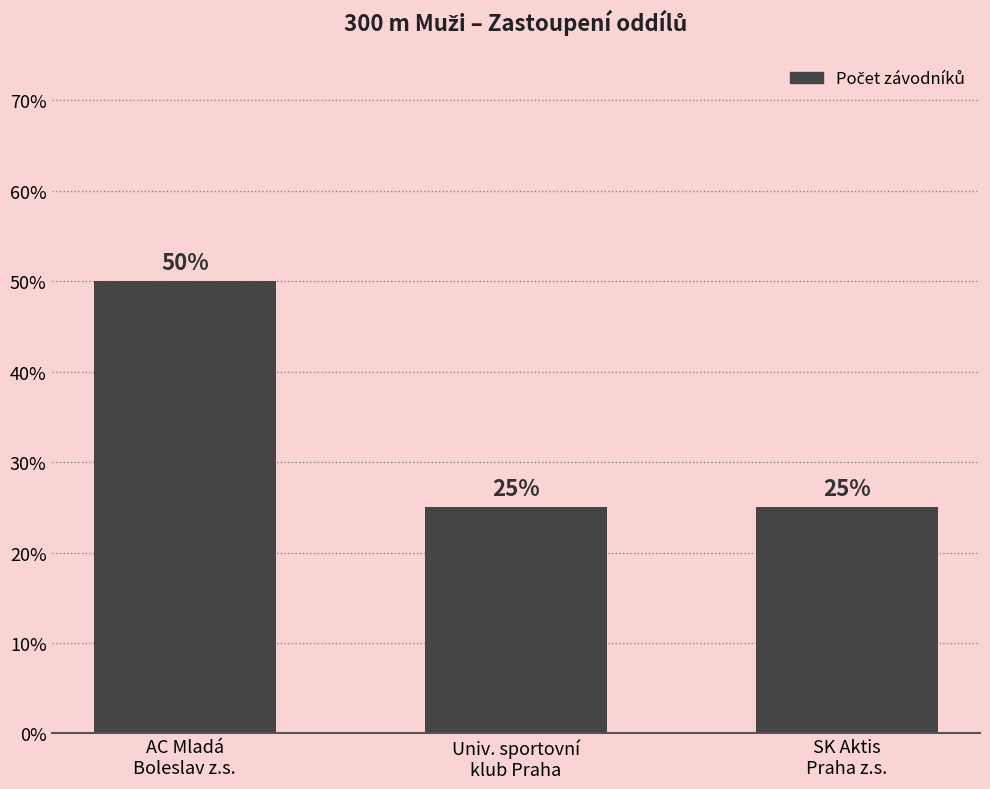

Reading left to right, transcribe all the data shown in this chart.

50	25	25